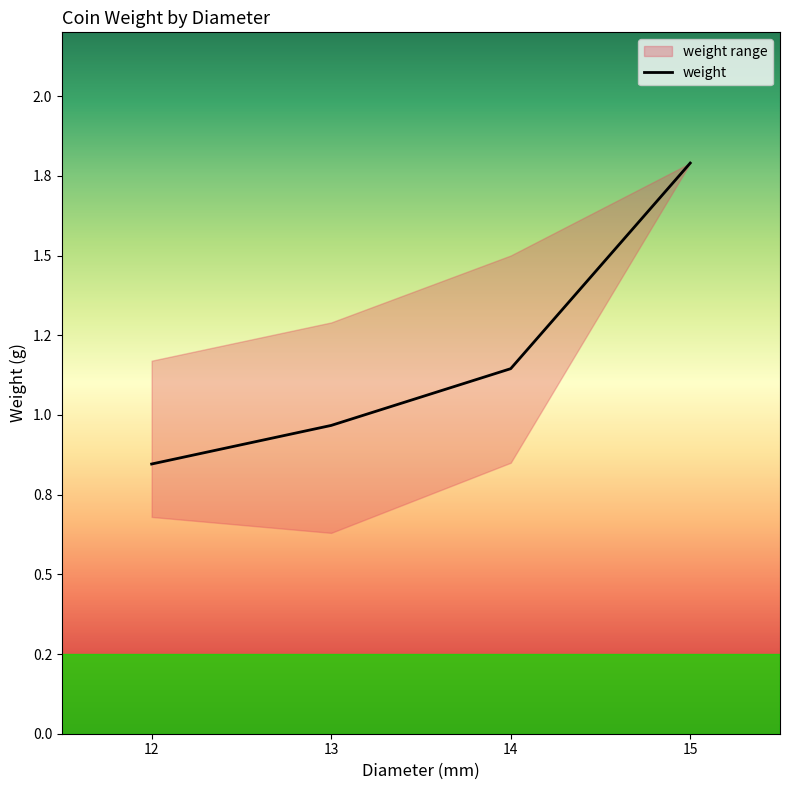

How many data points are above 1?

7